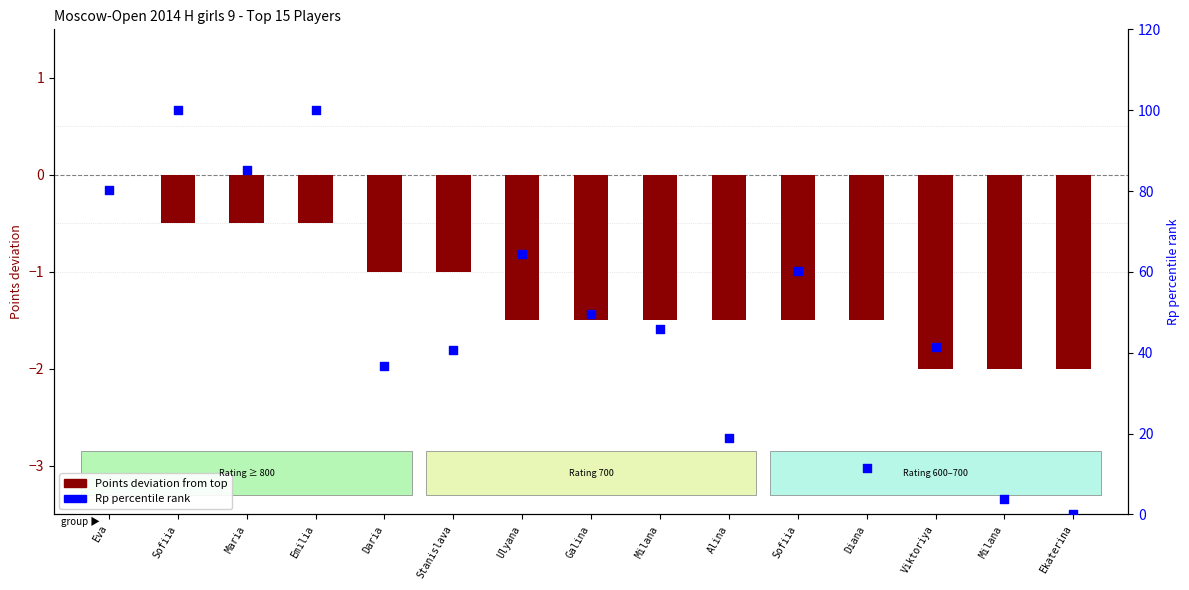

At which category is the sum across all series the highest?

Sofiia